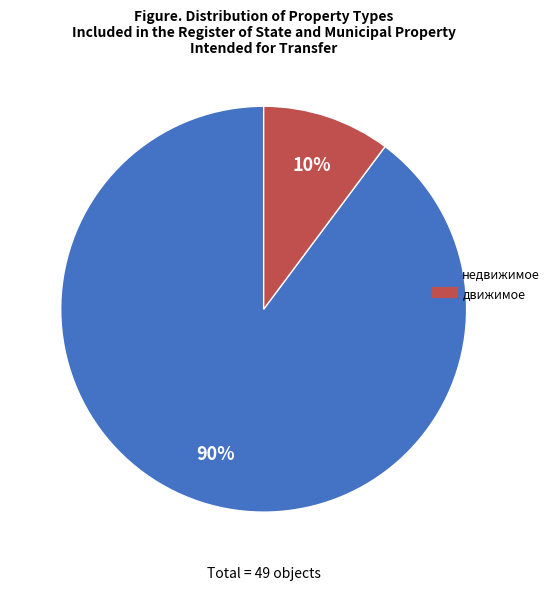

Which slice represents more than half of the pie?

недвижимое